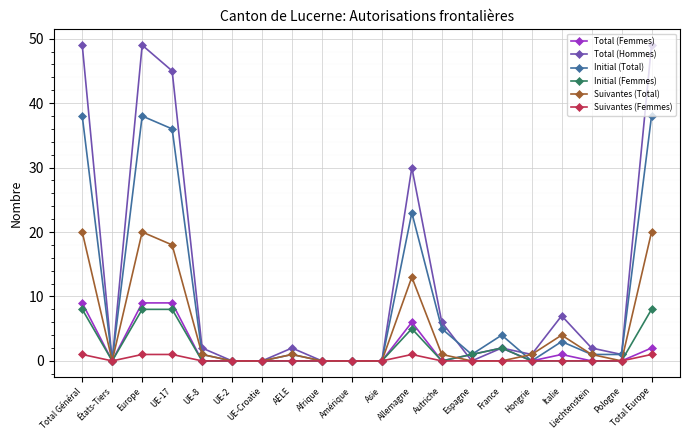

What is the difference between the maximum and minimum values in the Suivantes (Total) series?

20